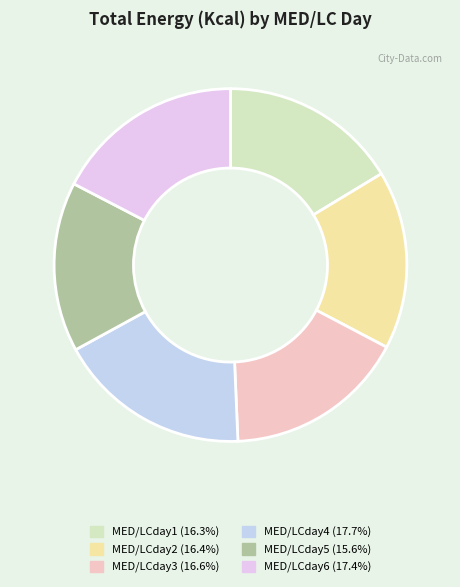

Count the number of slices in the pie.

6